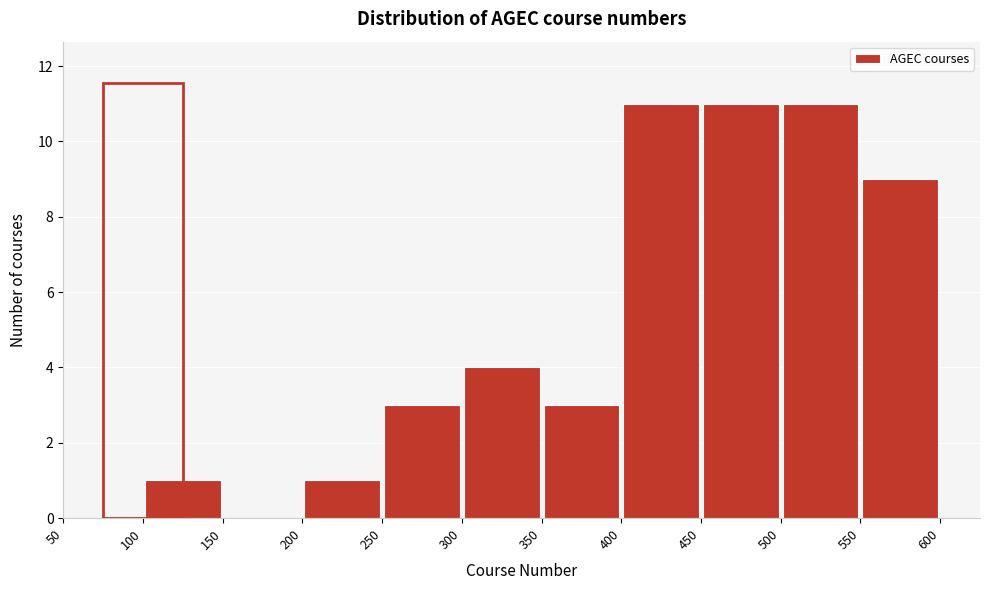

Reading left to right, transcribe this chart: for each bar, give the range it covers on the x-axis and its height. The values are not printed on the chart, so give them approximately, as read against the axis.

50 to 100: 0
100 to 150: 1
150 to 200: 0
200 to 250: 1
250 to 300: 3
300 to 350: 4
350 to 400: 3
400 to 450: 11
450 to 500: 11
500 to 550: 11
550 to 600: 9